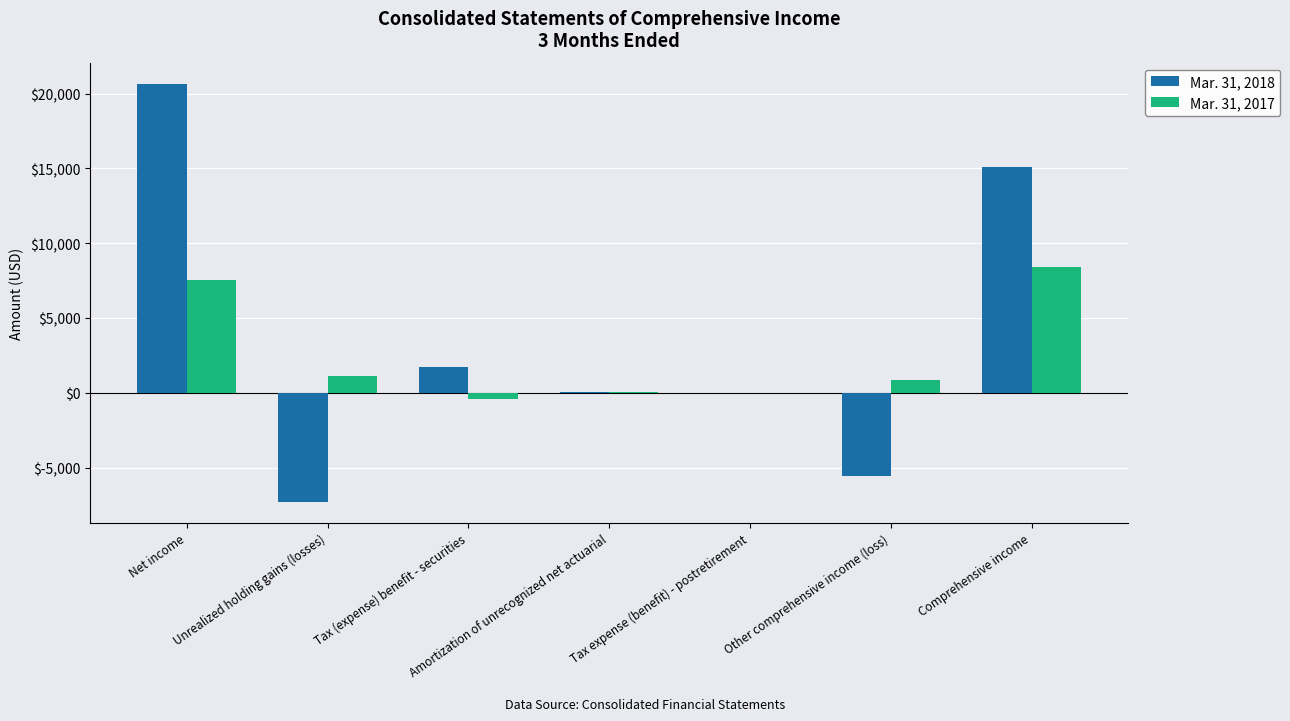

True or false: Mar. 31, 2017 has a value of 12239 at Net income.

False